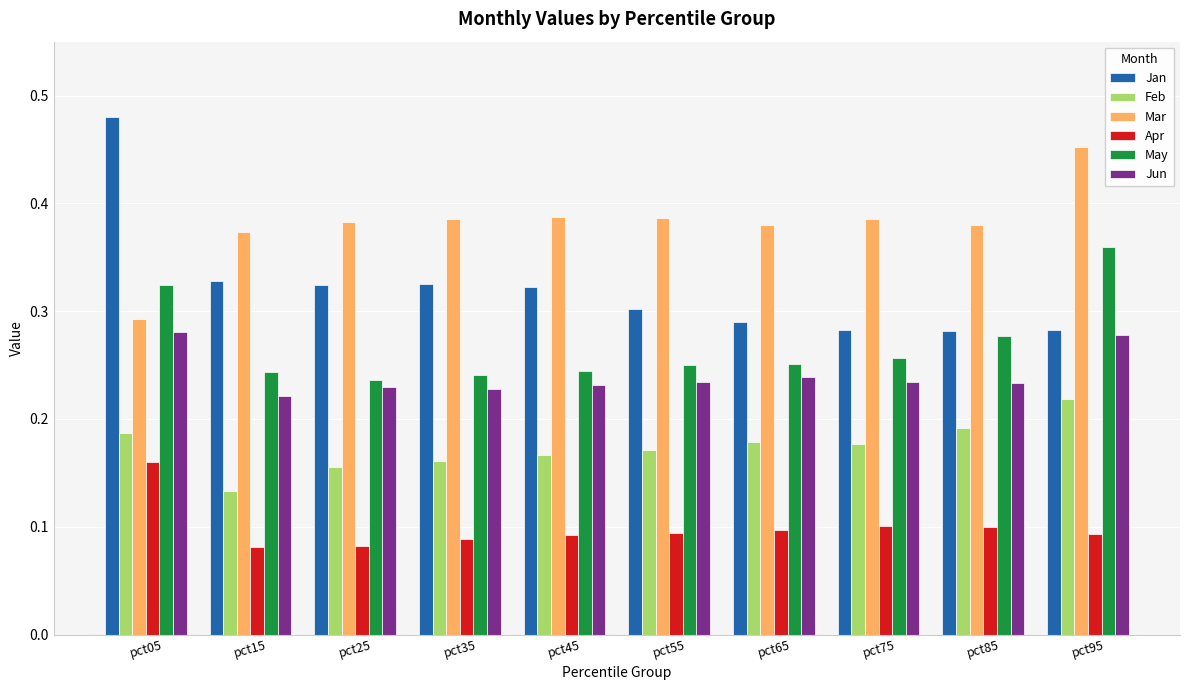

What is the total value across all series at pct35?

1.4